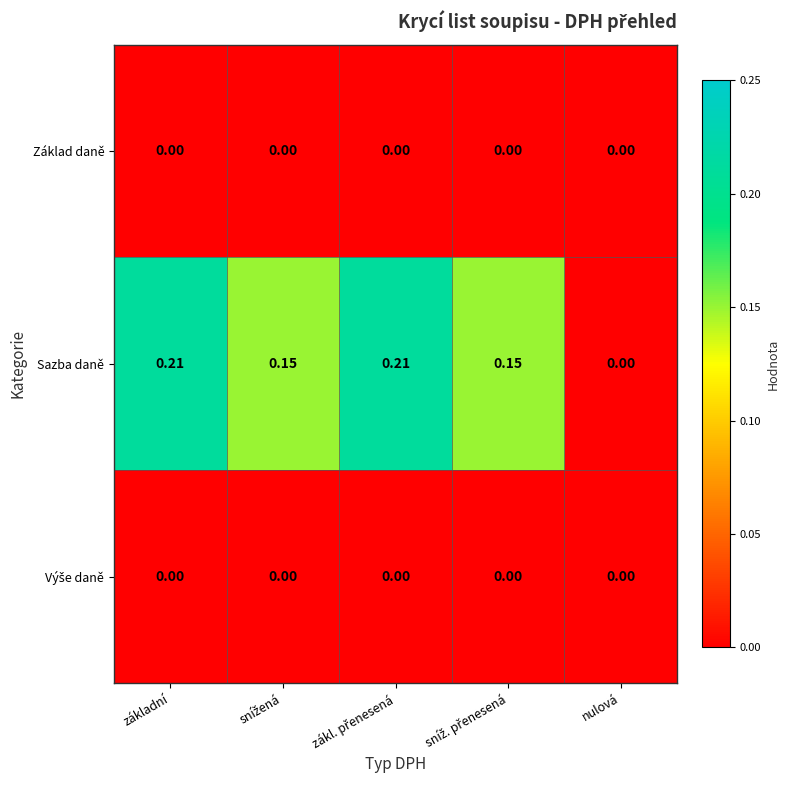

Which series has the largest total across all categories?

Sazba daně